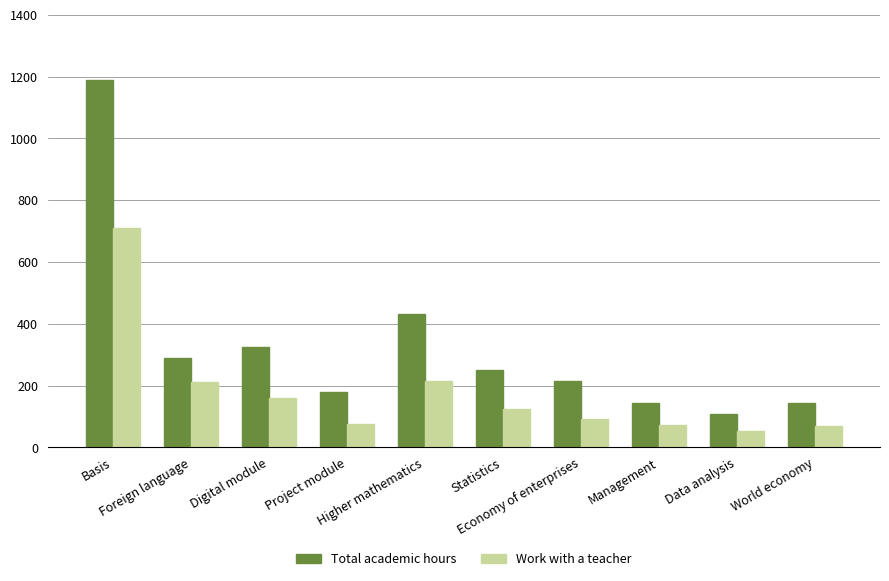

Which series has the largest total across all categories?

Total academic hours